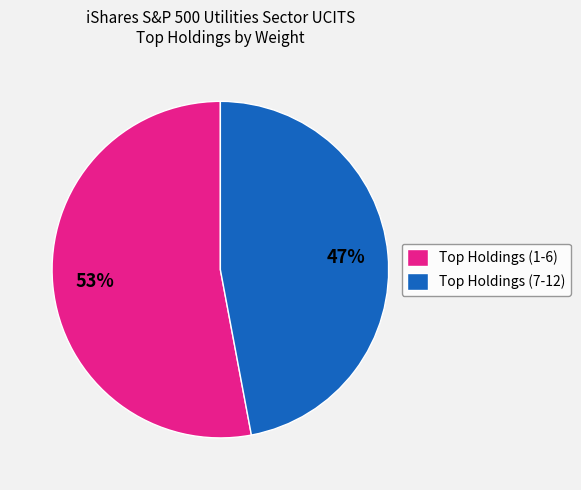

To the nearest percent, what is the average slice percentage?

50%